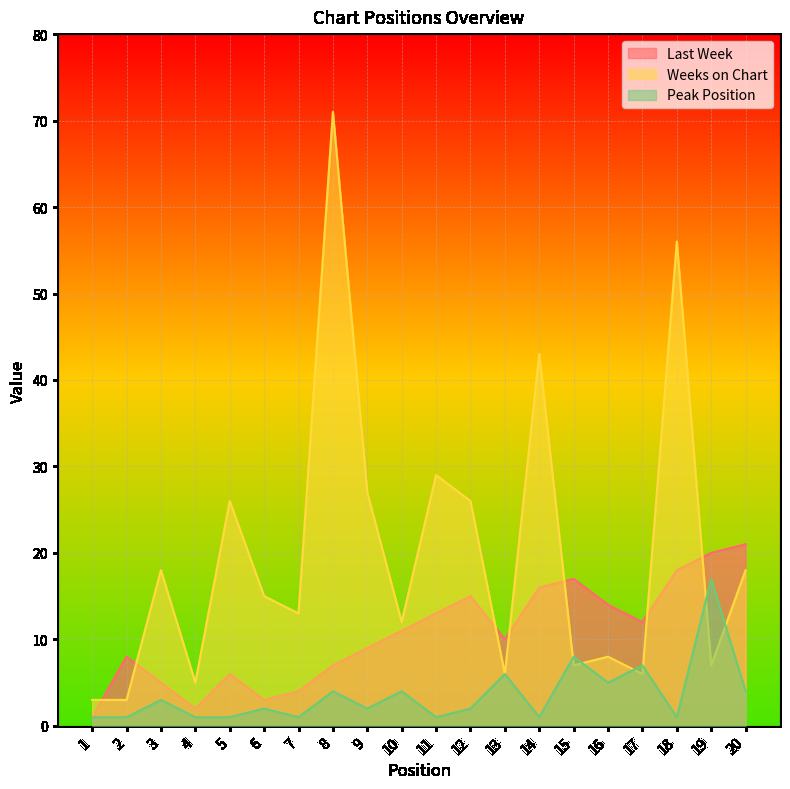

In Last Week, how many points are higher than both neighbors (excluding endpoints)?

4